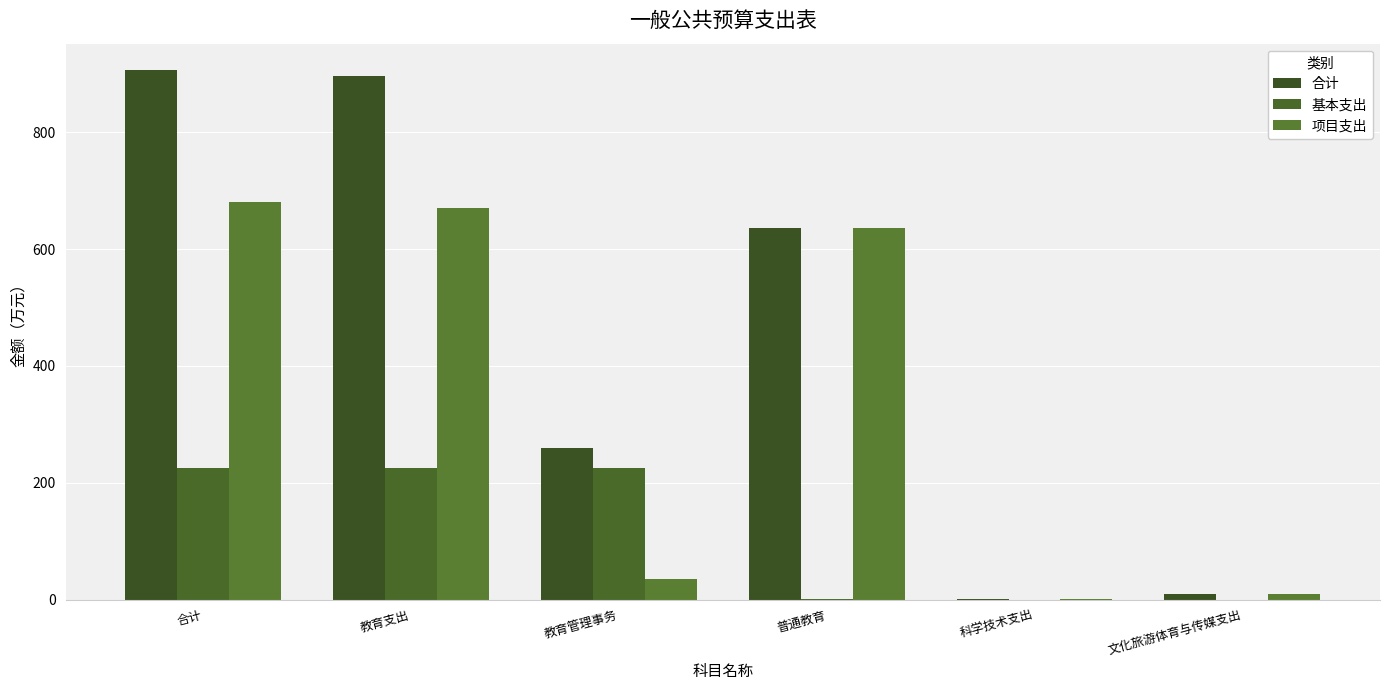

What is the total value across all series at 合计?

1812.6